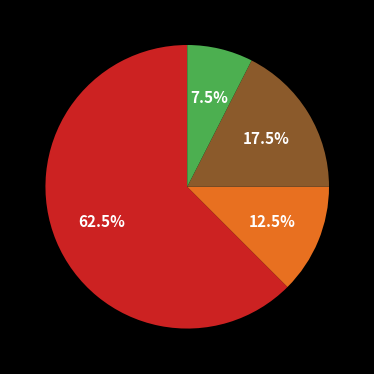

Is there any slice that represents more than half of the pie?

Yes